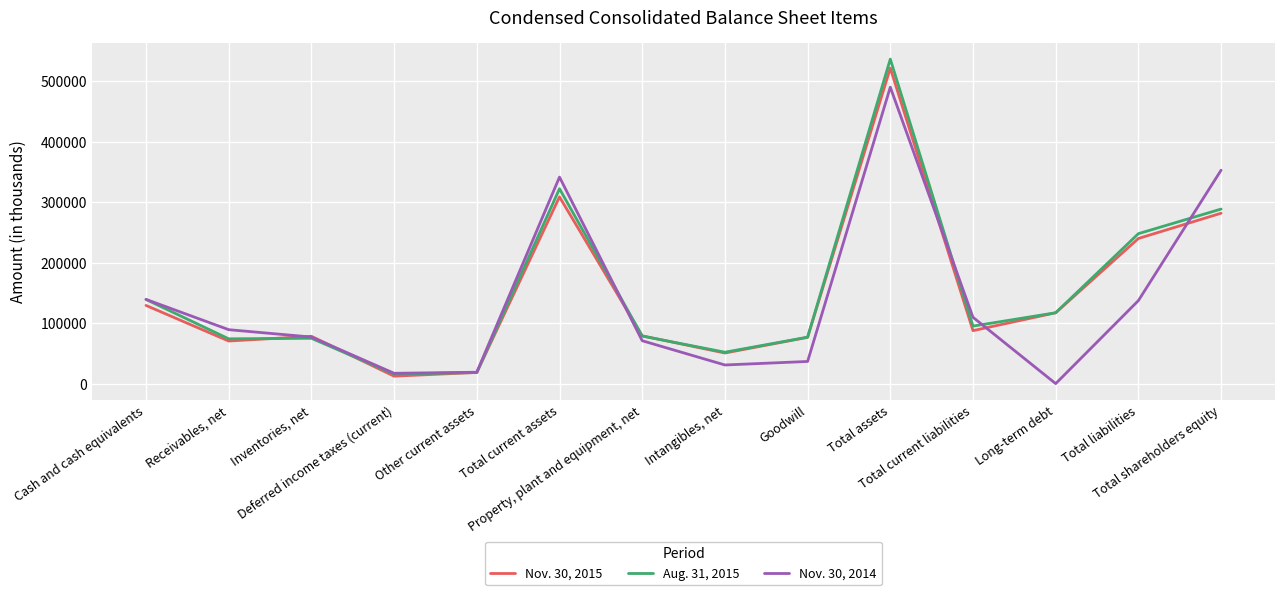

Rank the series by their average value, from lowest to highest.

Nov. 30, 2014, Nov. 30, 2015, Aug. 31, 2015